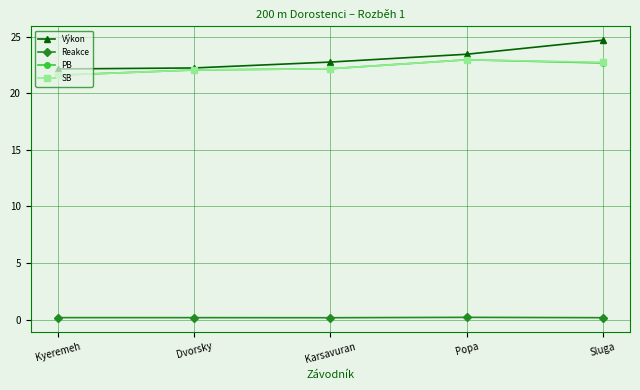

What are all the series names shown in the legend?

Výkon, Reakce, PB, SB